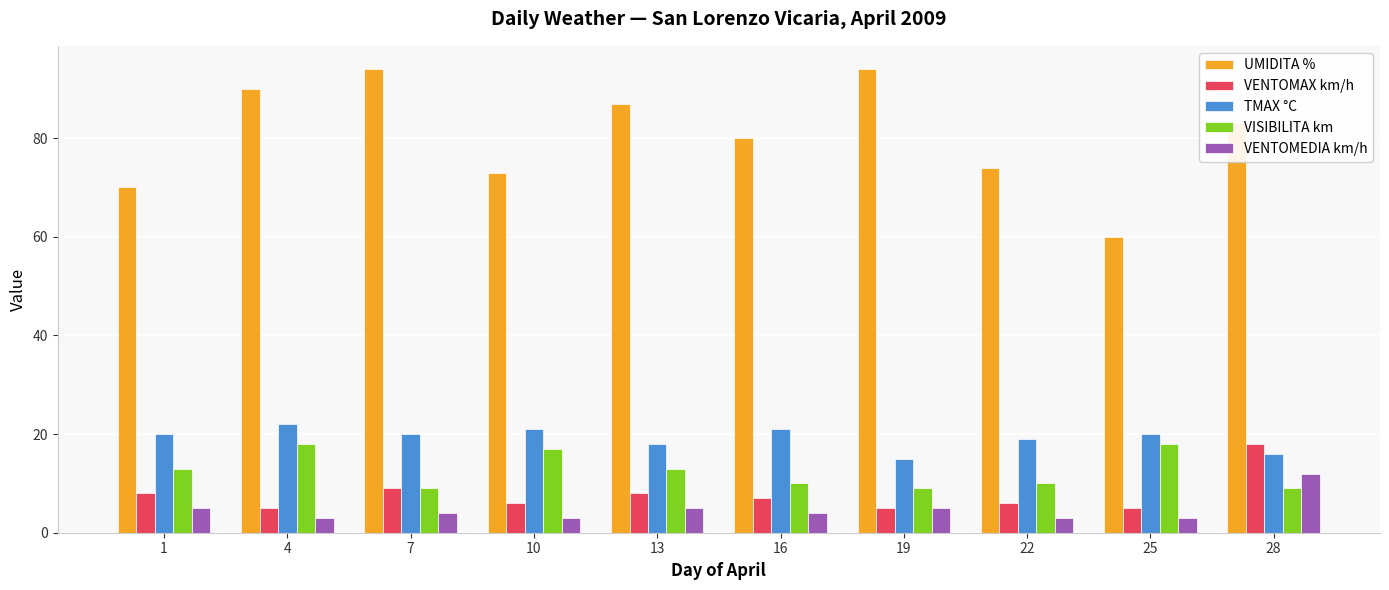

How many values in the UMIDITA % series are below 83?

5